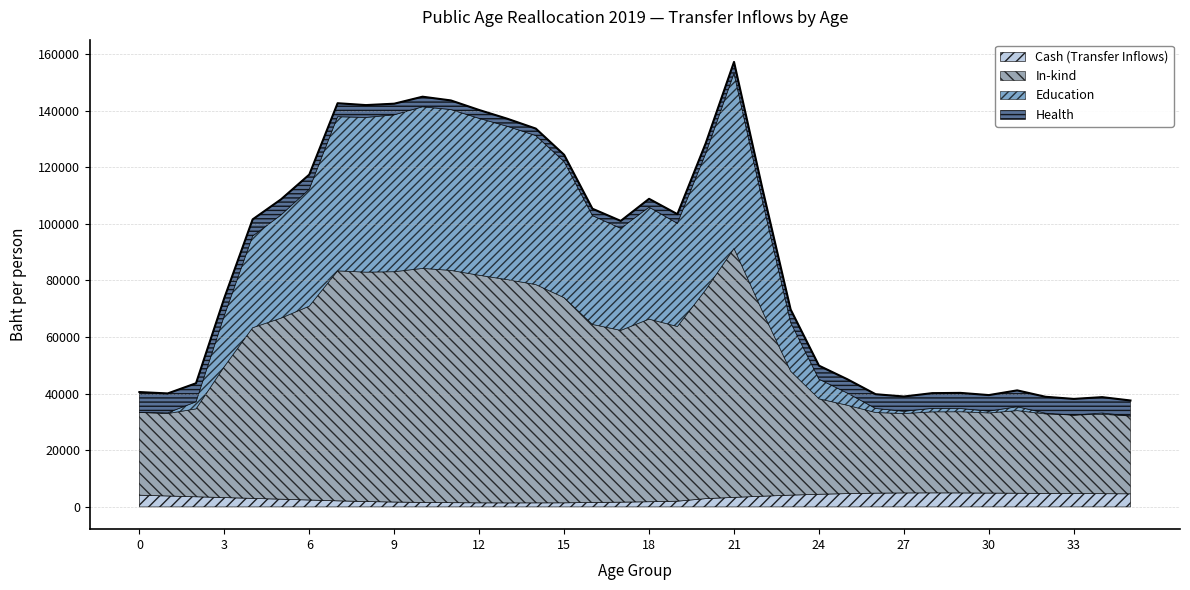

Is it true that Cash (Transfer Inflows) equals 1588.0 at 10?

True